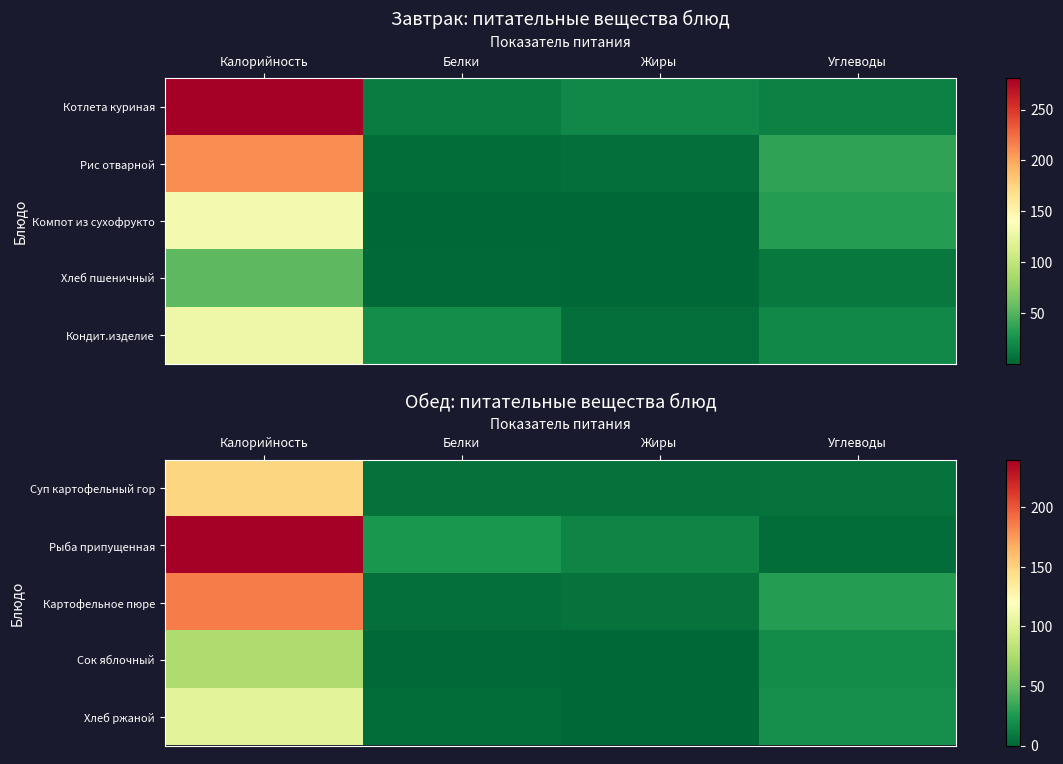

What is the difference between the highest and lowest values at Белки?

22.9